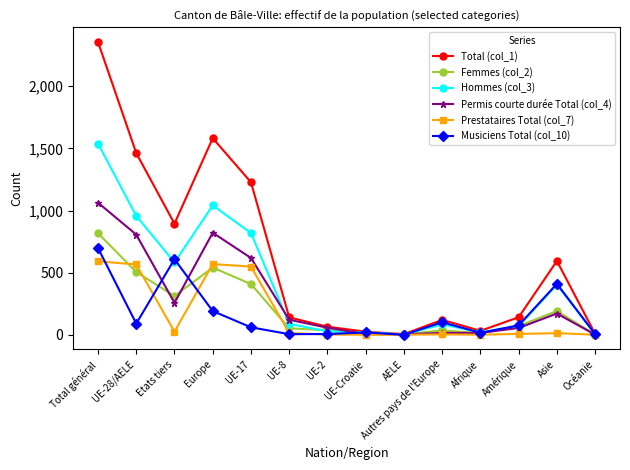

What is the label of the 3rd point from the left?

Etats tiers